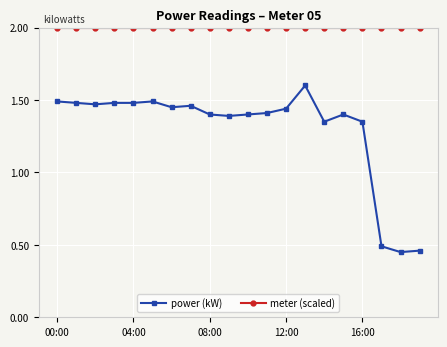

What is the maximum value shown in the chart?

2.0